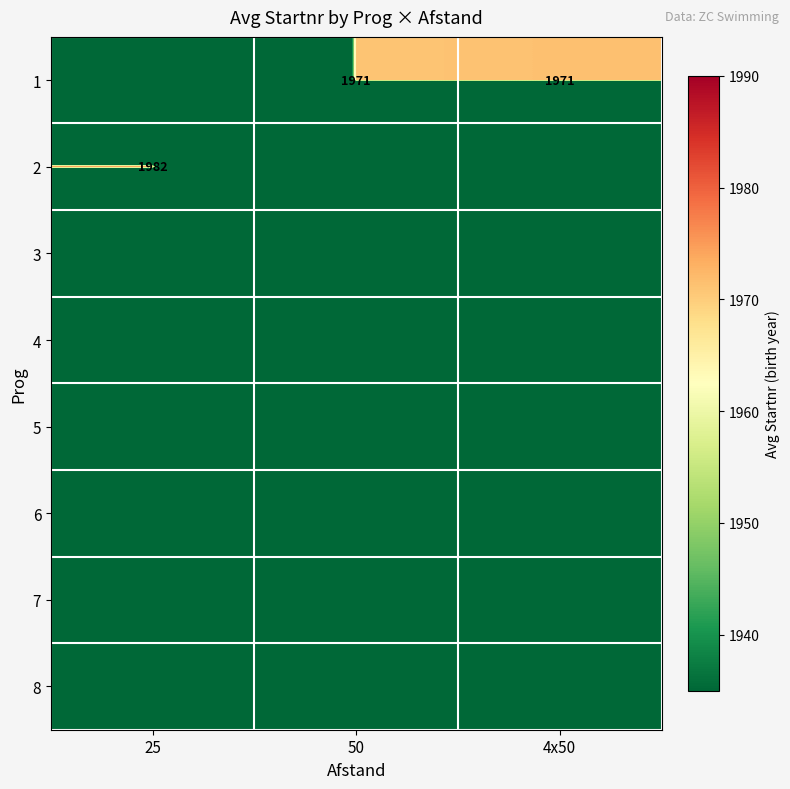

Is it true that 1 equals 2668 at 50?

False